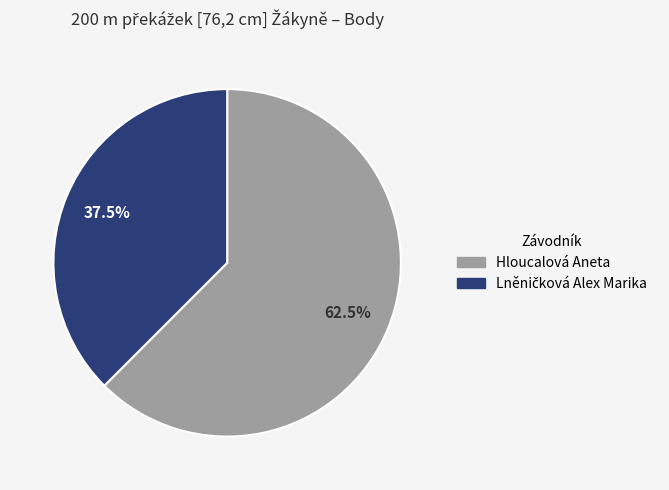

How many segments does this pie chart have?

2